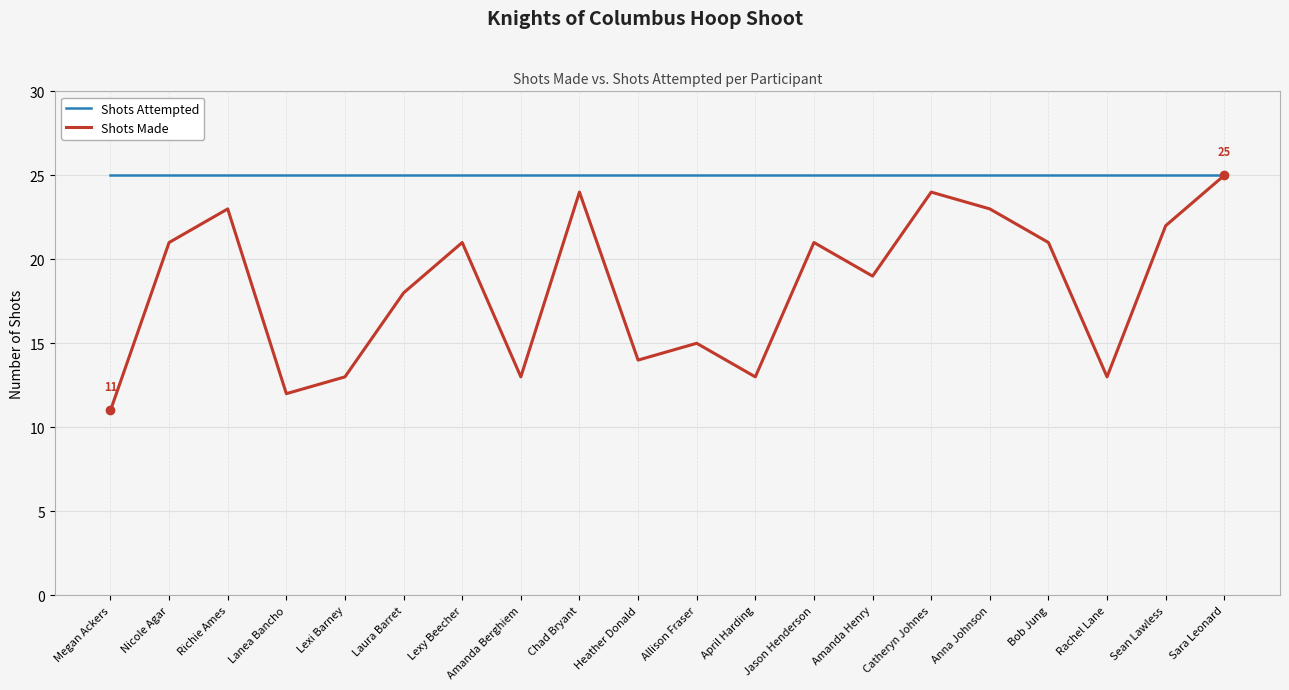

Where is Shots Made nearest to the value 18?

Laura Barret